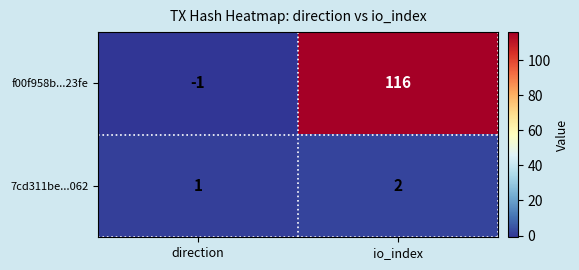

At which label does f00f958b...23fe reach its minimum?

direction